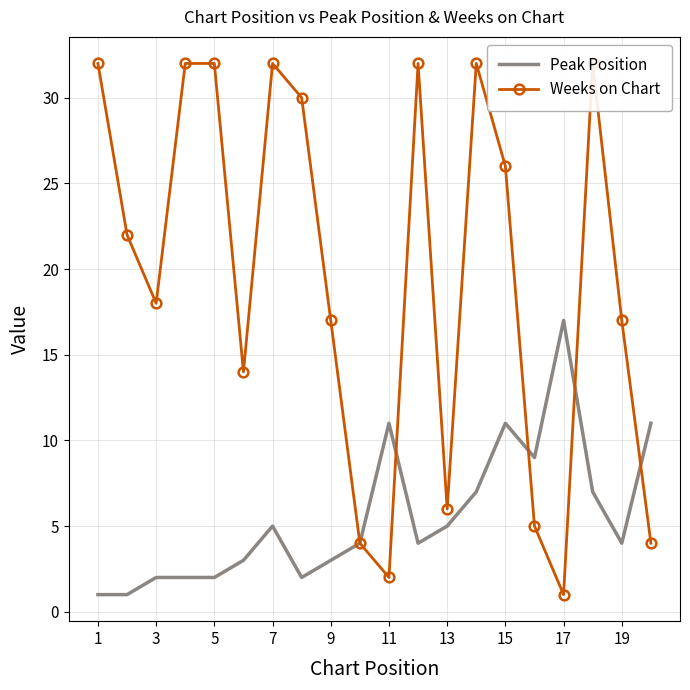

What is the average value of the Peak Position series?

6